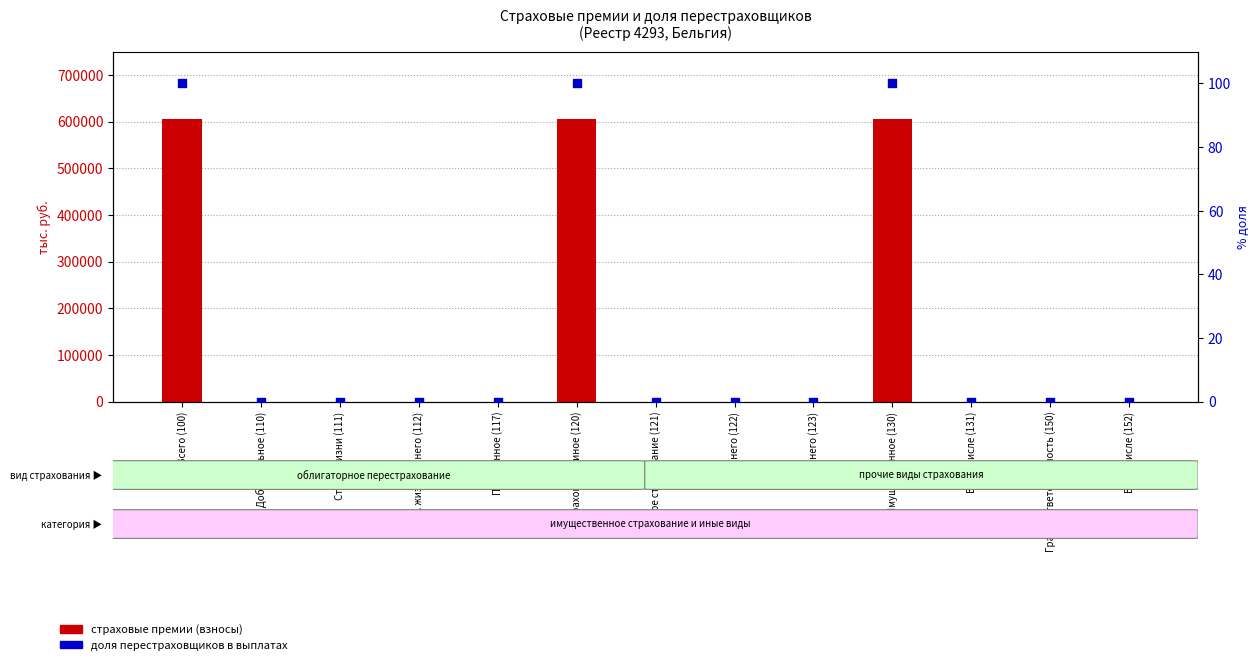

At how many categories does at least one series exceed 138605?

3